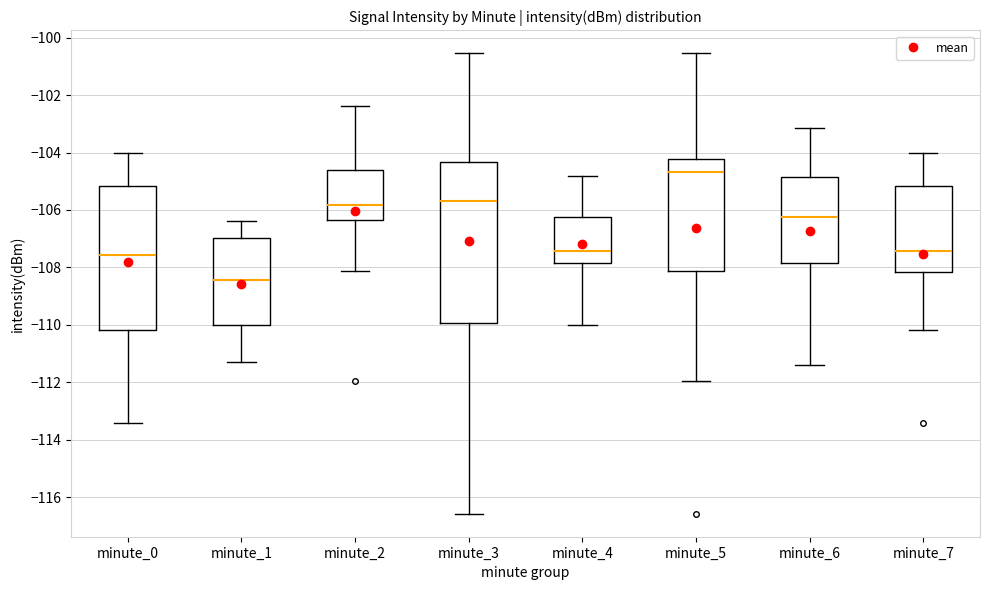

Reading left to right, transcribe this box plot: for each box, give where its median line is, the range the box spans, and where its two whiskers end, as read against the y-axis. The values are not printed on the chart, so give them approximately, as read against the axis.

minute_0: median -107.6, box -110.2 to -105.2, whiskers -113.4 to -104.0
minute_1: median -108.4, box -110.0 to -107.0, whiskers -111.2 to -106.4
minute_2: median -105.8, box -106.4 to -104.6, whiskers -108.2 to -102.4
minute_3: median -105.6, box -110.0 to -104.4, whiskers -116.6 to -100.6
minute_4: median -107.4, box -107.8 to -106.2, whiskers -110.0 to -104.8
minute_5: median -104.6, box -108.2 to -104.2, whiskers -112.0 to -100.6
minute_6: median -106.2, box -107.8 to -104.8, whiskers -111.4 to -103.2
minute_7: median -107.4, box -108.2 to -105.2, whiskers -110.2 to -104.0